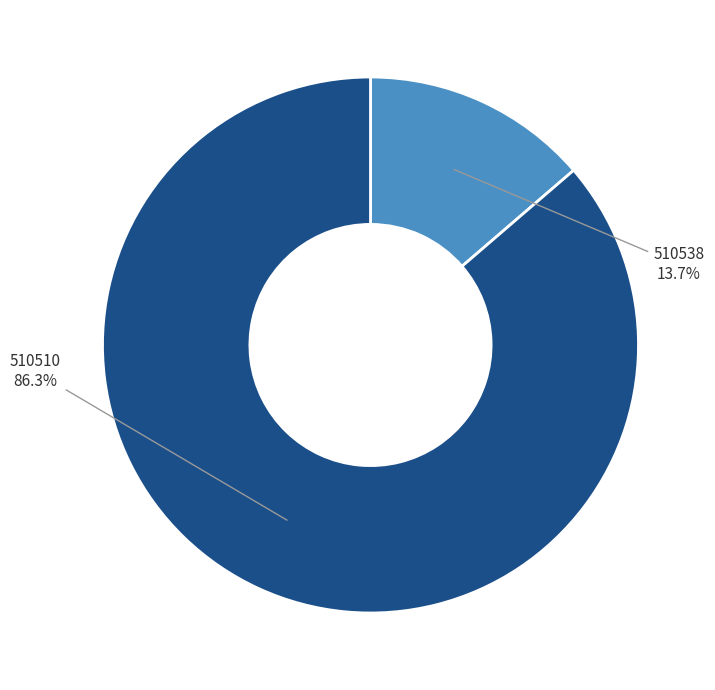

To the nearest percent, what is the difference between the largest and smallest slice percentages?

73%